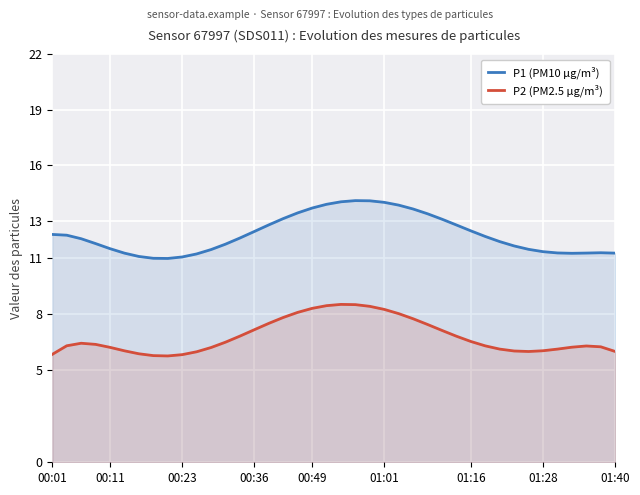

Rank the series by their average value, from lowest to highest.

P2 (PM2.5 µg/m³), P1 (PM10 µg/m³)